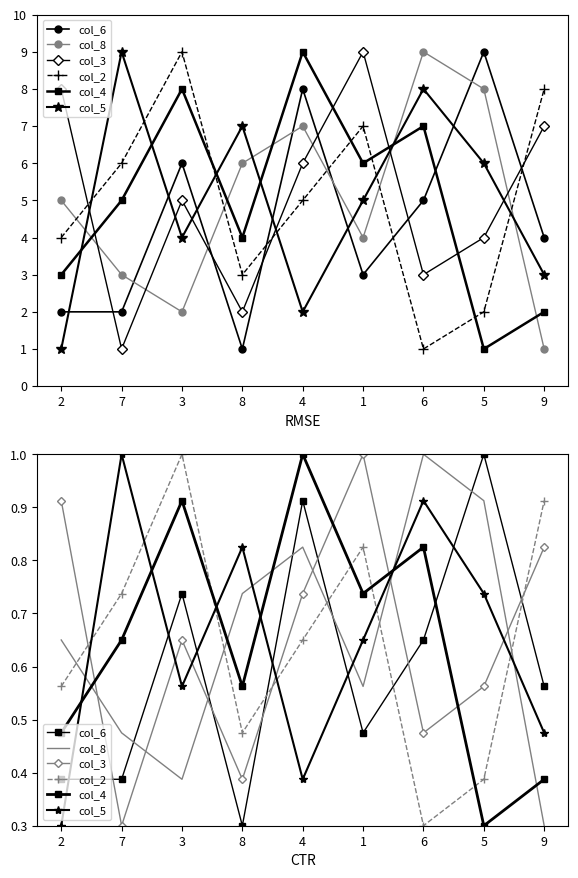

Where do col_3 and col_4 first cross each other?

2 and 7